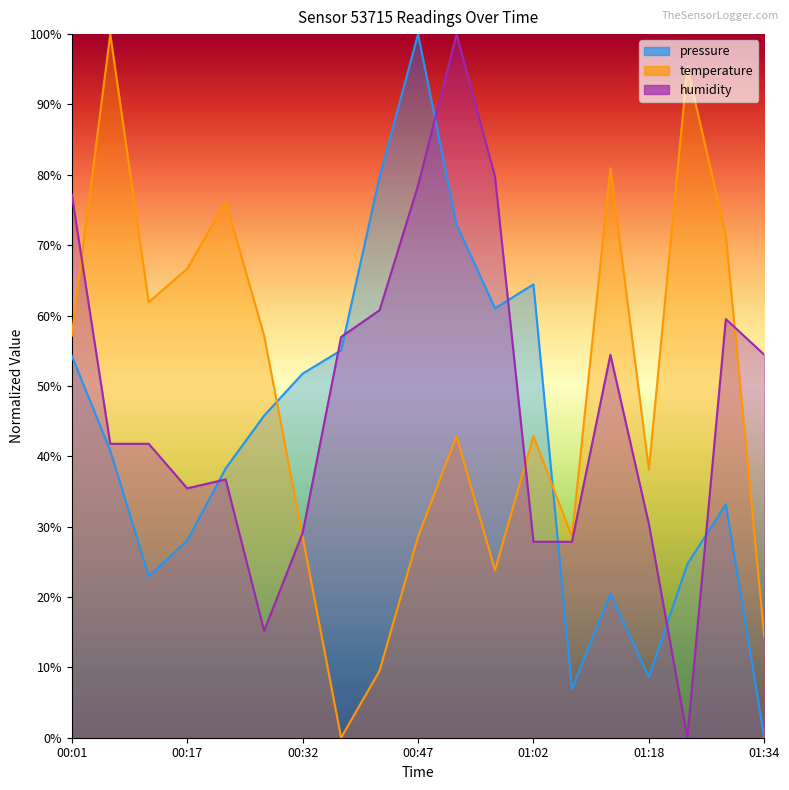

What is the difference between the second highest and second lowest values in the humidity series?

64.6